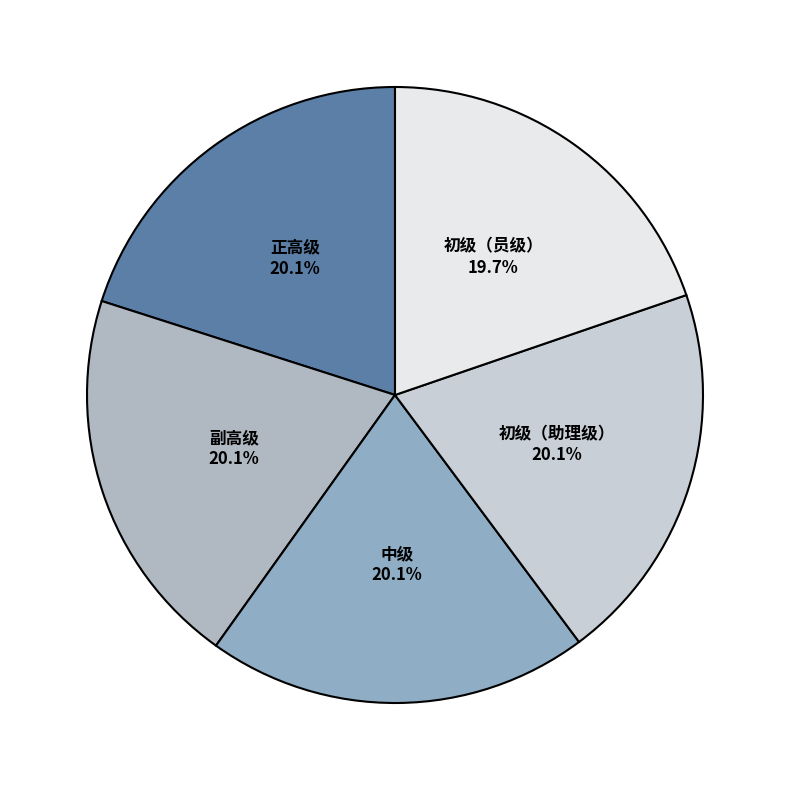

Is the sum of 初级（助理级） and 中级 greater than half?

No